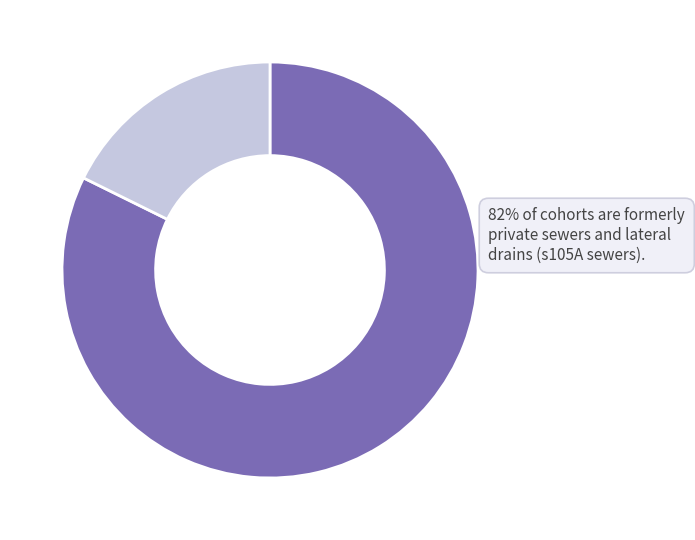

To the nearest percent, what is the average slice percentage?

50%